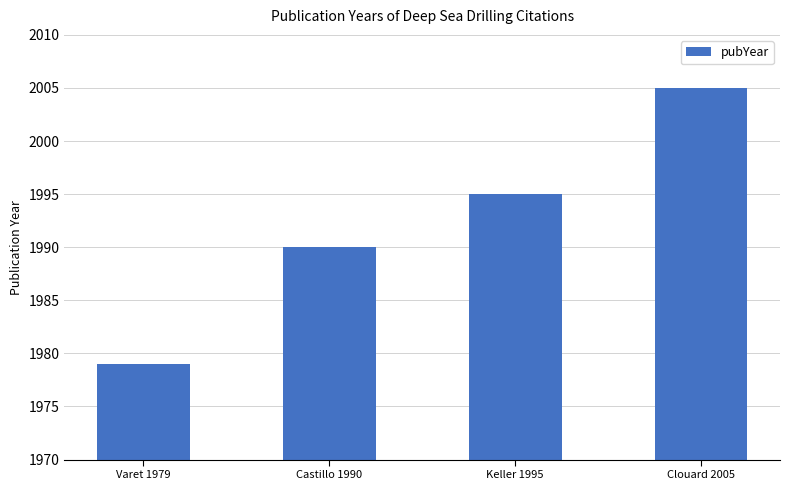

List the labels in order of value, smallest first.

Varet 1979, Castillo 1990, Keller 1995, Clouard 2005